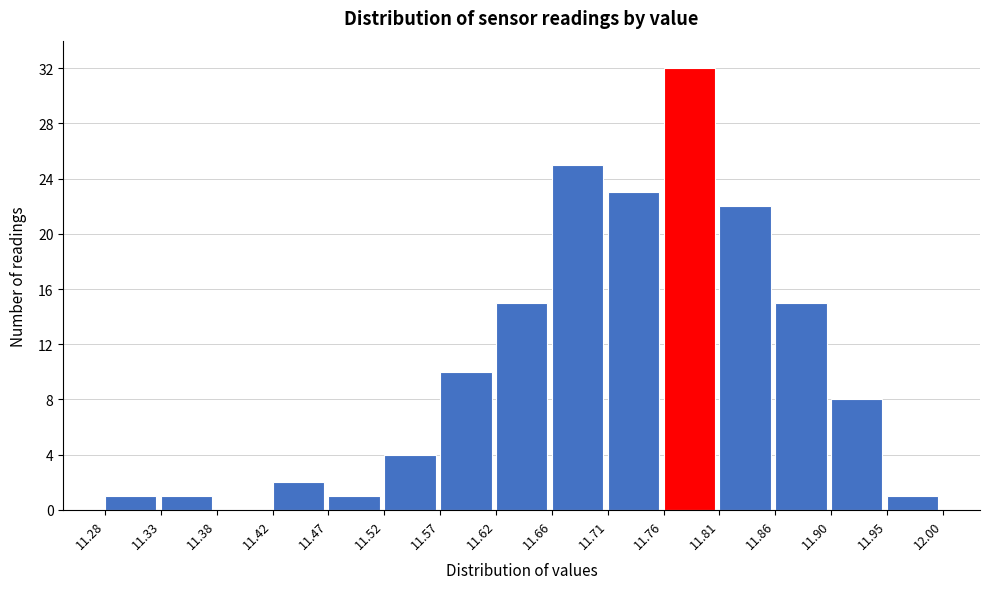

Over which range of the x-axis is the bar tallest?

11.76 to 11.81